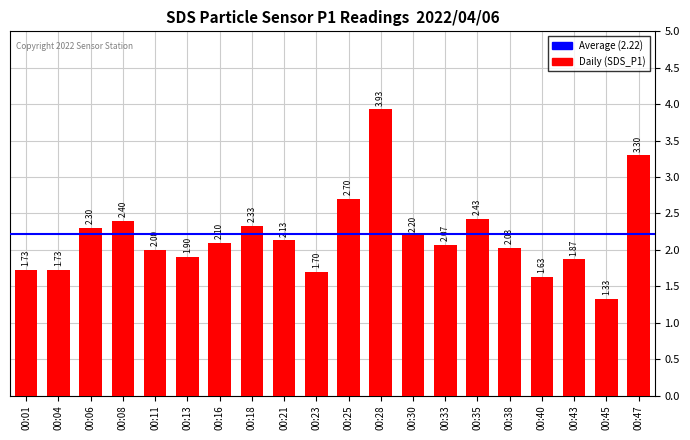

Which has a higher value, 00:06 or 00:28?

00:28